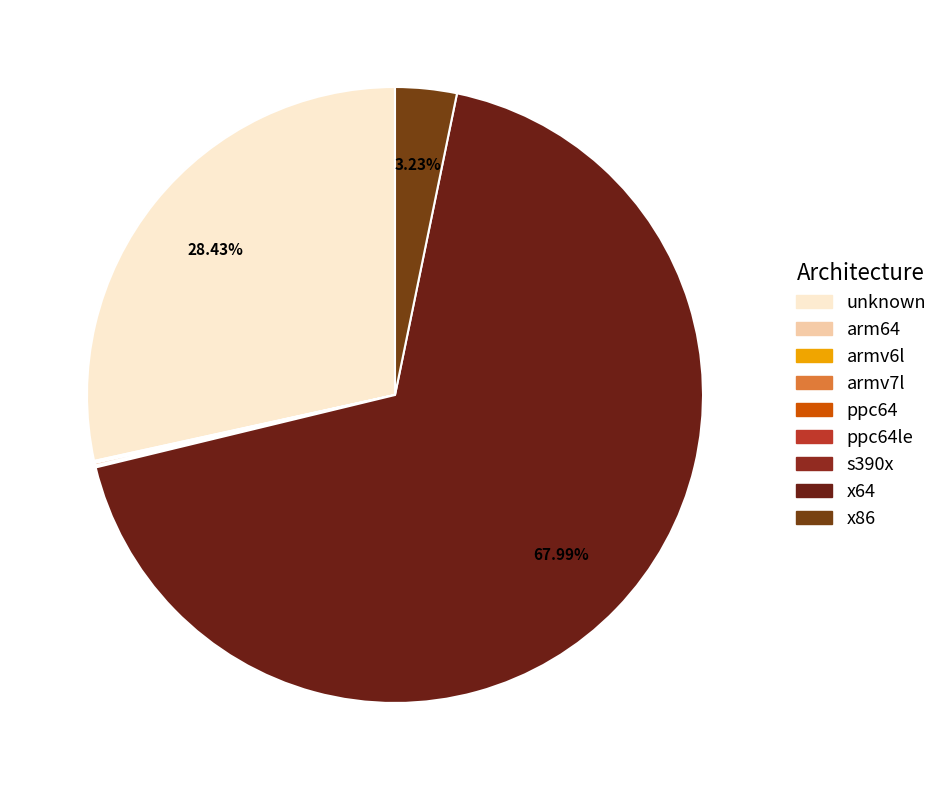

Does x64 account for over 50% of the chart?

Yes